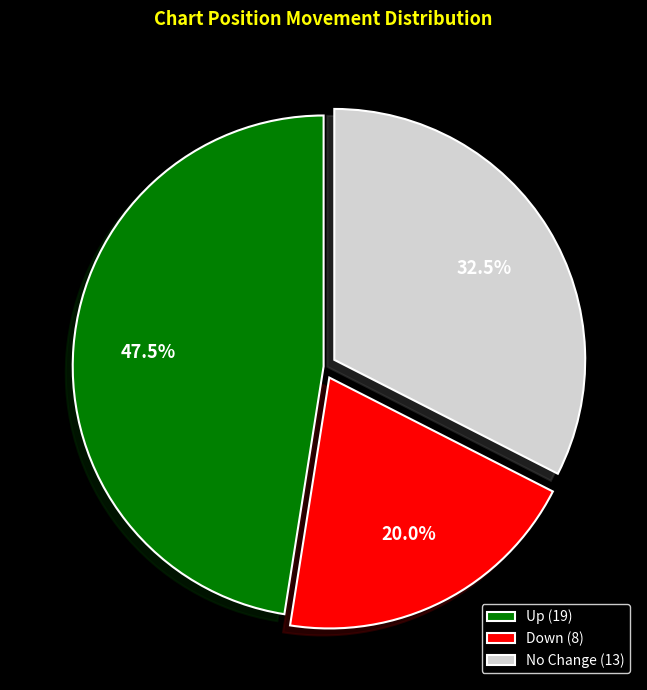

Which slice is the largest?

Up (19)